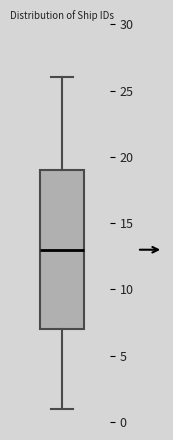

Where is the upper edge of the box on the y-axis? The values are not printed on the chart, so give them approximately, as read against the axis.

19